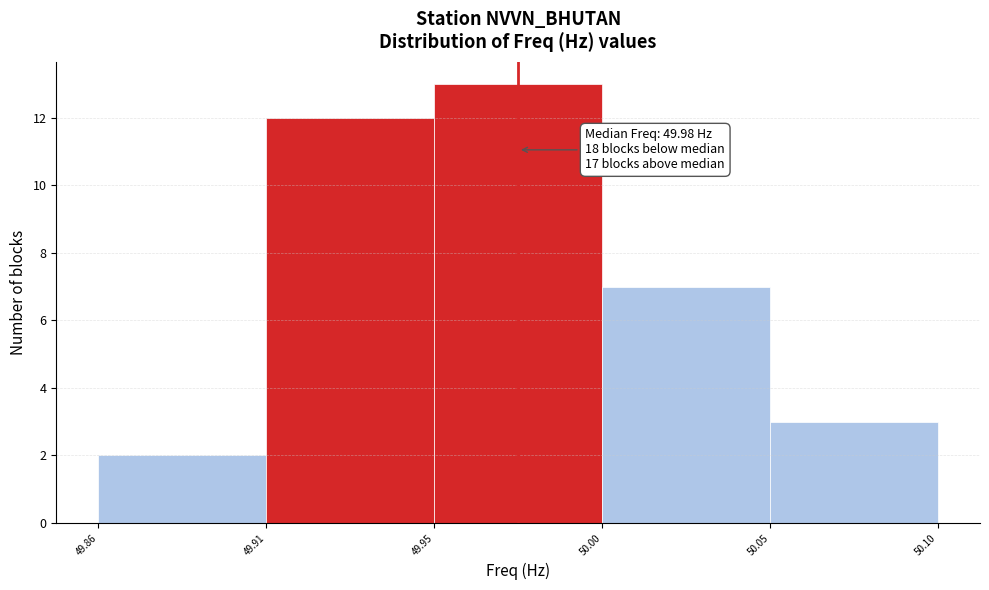

Reading left to right, extract all data points from this chart.

2	12	13	7	3